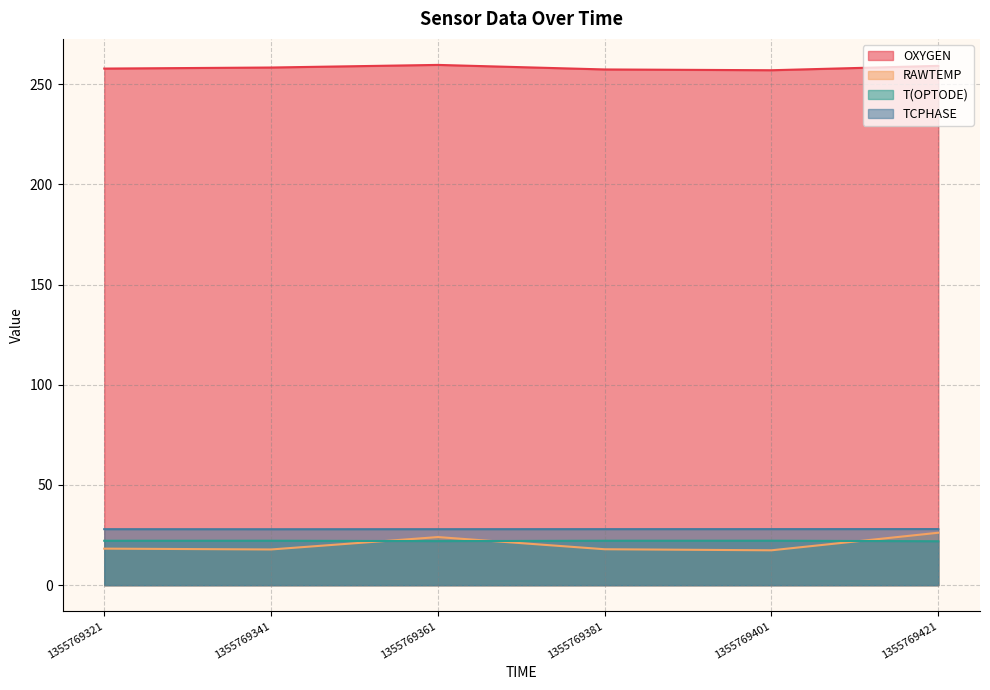

Reading right to left, extract all data points from this chart.

OXYGEN: 259.2	257.0	257.4	259.6	258.3	257.8
RAWTEMP: 26.2	17.4	17.9	24.0	17.8	18.2
T(OPTODE): 21.9	22.2	22.2	22.0	22.2	22.2
TCPHASE: 28.0	28.0	28.0	27.9	27.9	28.0